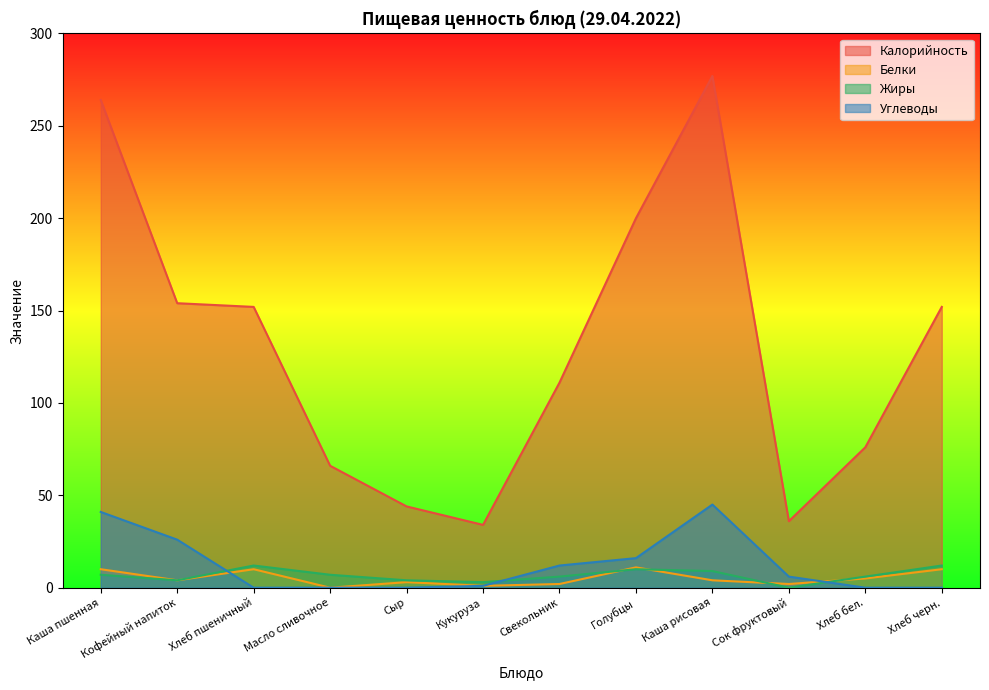

What is the total value across all series at Масло сливочное?

73